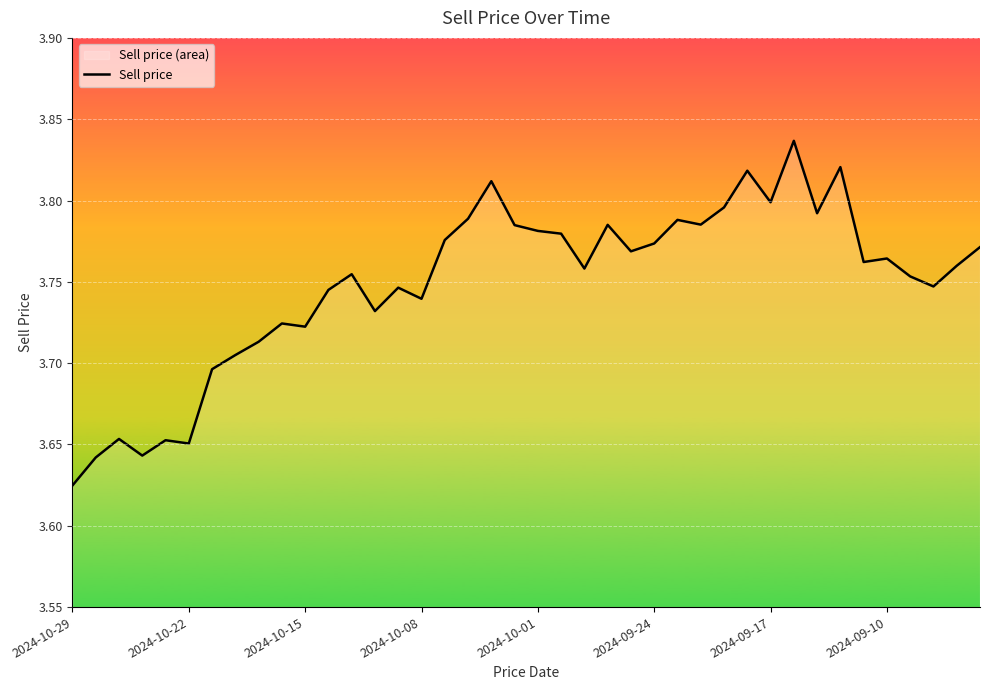

At which category does the chart reach its minimum across all series?

2024-10-29